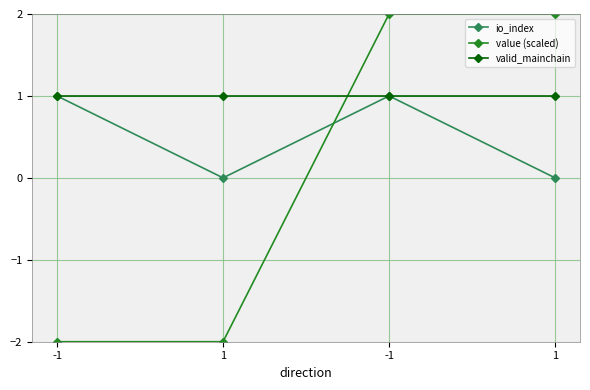

How many data points does each series have?

4